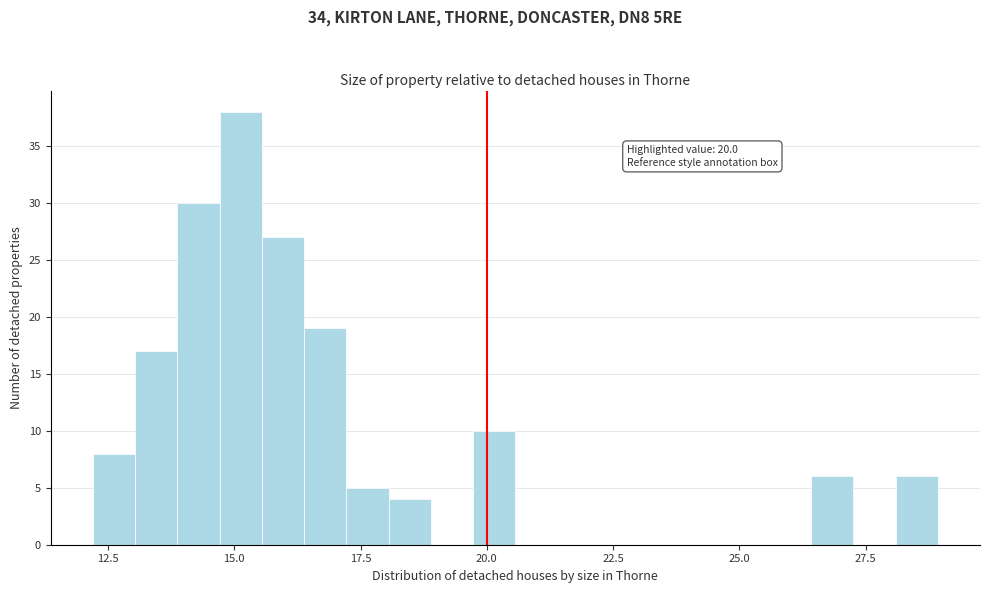

Read against the x-axis, roughly where is the centre of the tallest bar?

15.0